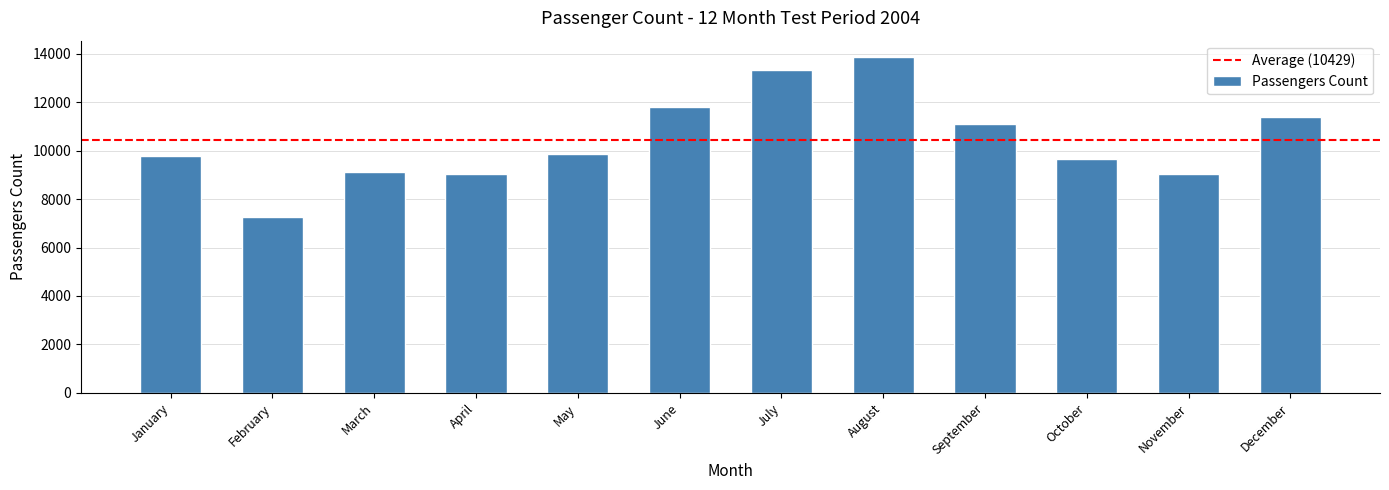

Which label corresponds to the largest value in the chart?

August